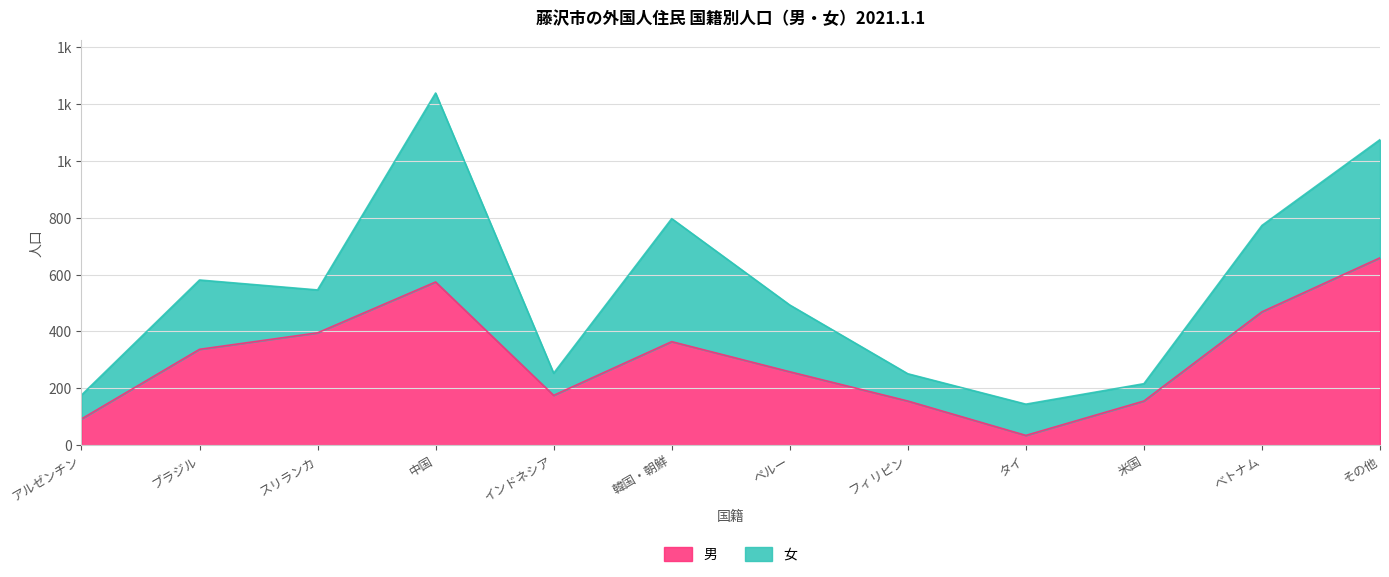

Where does the data first go above 337?

スリランカ